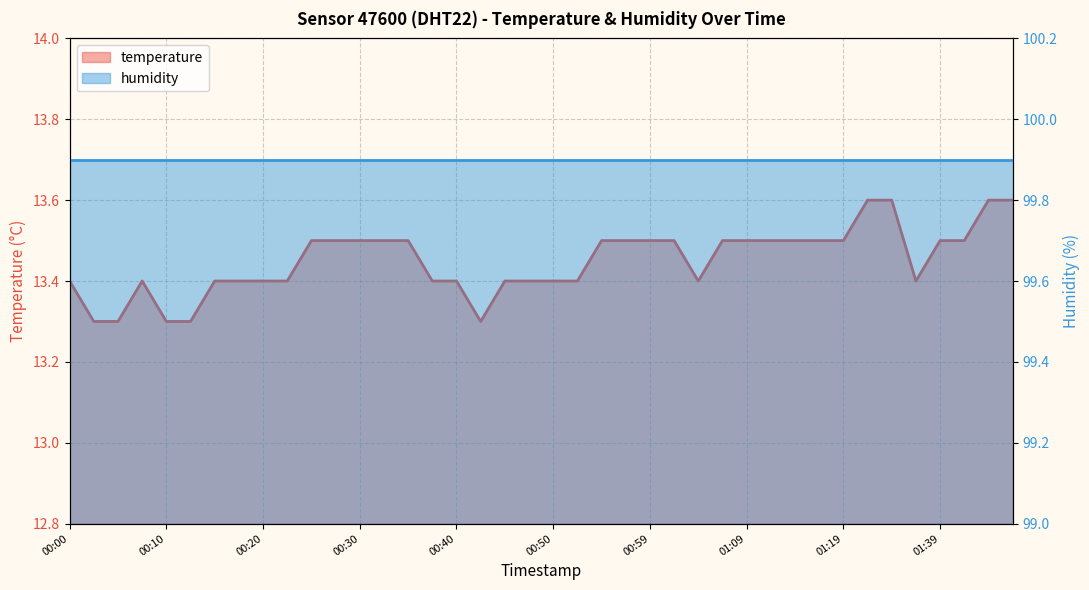

Rank the categories by value from highest to lowest.

01:31, 01:34, 01:50, 01:53, 00:25, 00:27, 00:30, 00:32, 00:35, 00:54, 00:57, 00:59, 01:02, 01:07, 01:09, 01:12, 01:14, 01:17, 01:19, 01:39, 01:42, 00:00, 00:08, 00:15, 00:18, 00:20, 00:22, 00:37, 00:40, 00:45, 00:47, 00:50, 00:52, 01:04, 01:36, 00:03, 00:05, 00:10, 00:13, 00:42